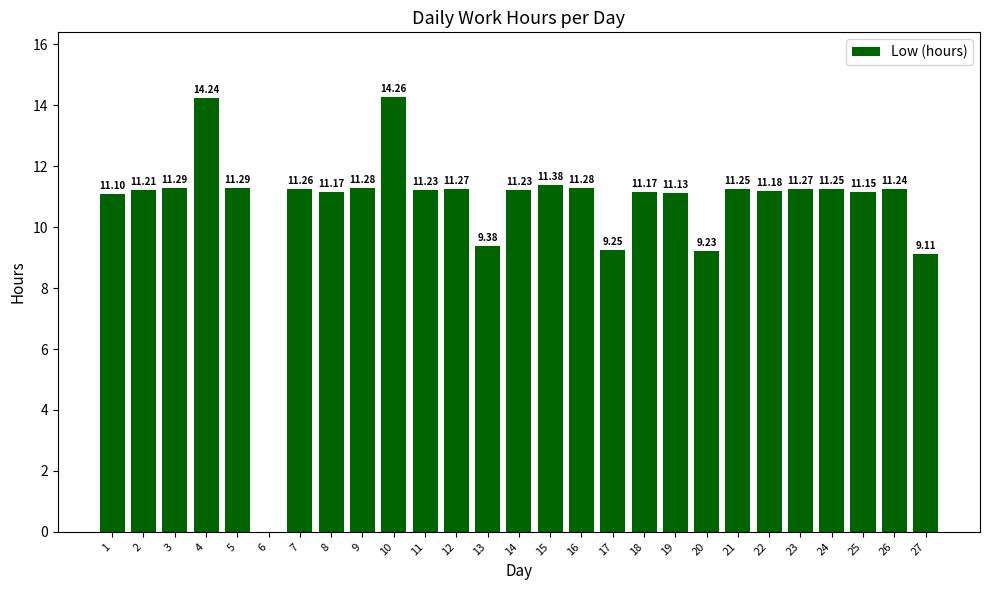

At which label does the data first exceed 11?

1